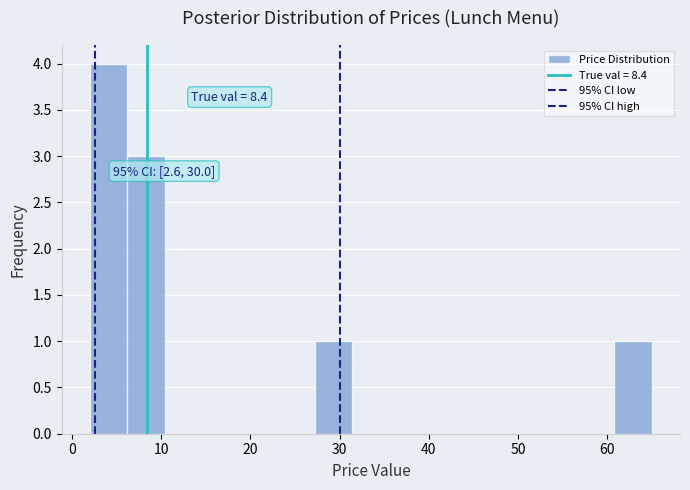

Over which range of the x-axis is the bar tallest?

2.0 to 6.2